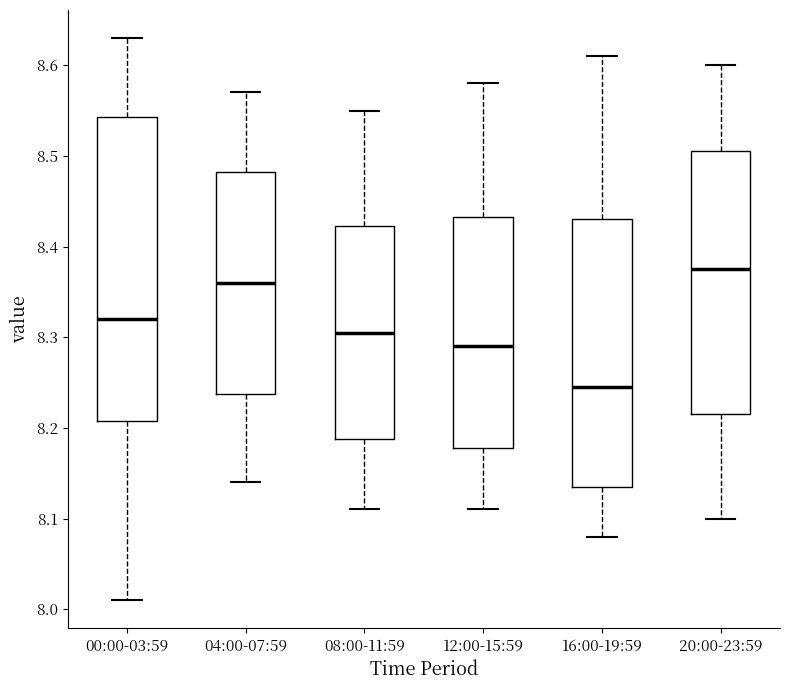

Reading left to right, read every box against the y-axis: the position of its median line, the range the box covers, and the ends of its whiskers. The values are not printed on the chart, so give them approximately, as read against the axis.

00:00-03:59: median 8.32, box 8.21 to 8.54, whiskers 8.01 to 8.63
04:00-07:59: median 8.36, box 8.24 to 8.48, whiskers 8.14 to 8.57
08:00-11:59: median 8.31, box 8.19 to 8.42, whiskers 8.11 to 8.55
12:00-15:59: median 8.29, box 8.18 to 8.43, whiskers 8.11 to 8.58
16:00-19:59: median 8.25, box 8.14 to 8.43, whiskers 8.08 to 8.61
20:00-23:59: median 8.38, box 8.22 to 8.51, whiskers 8.10 to 8.60